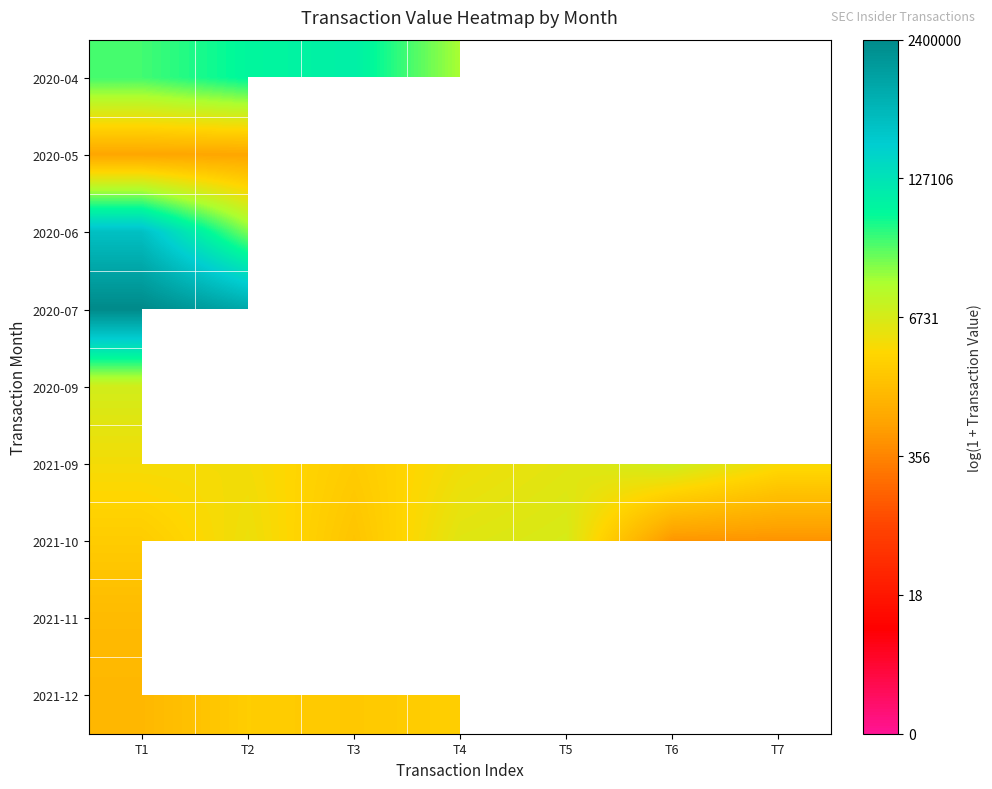

The value of 2021-10 at T7 is 6.2. True or false?

True